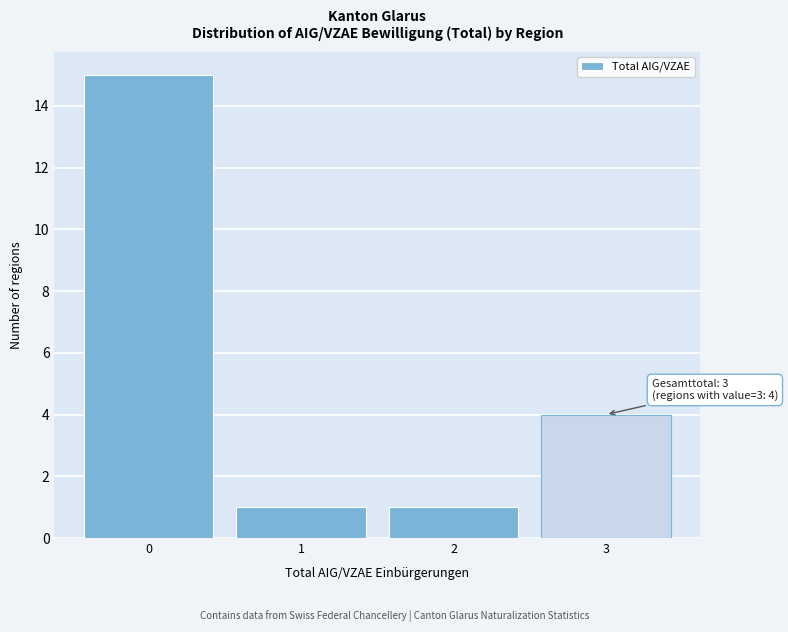

Reading left to right, list all the values displayed in this chart.

15	1	1	4